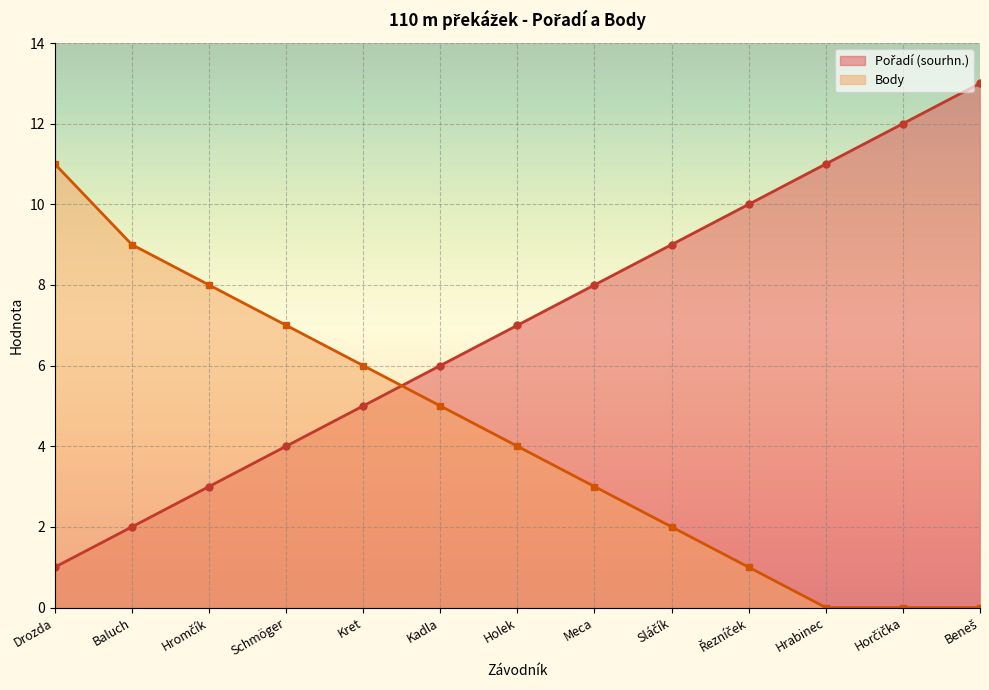

How many distinct data groups are displayed?

2